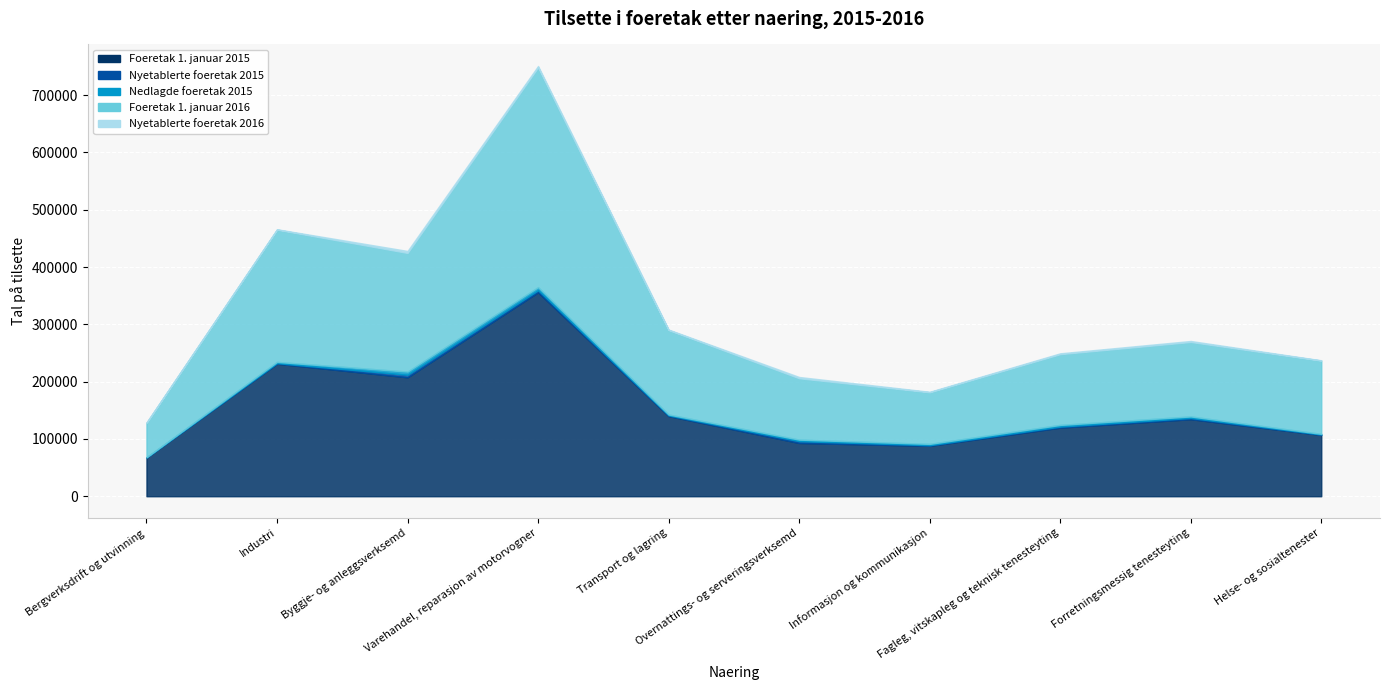

What position from the left is Overnattings- og serveringsverksemd?

6